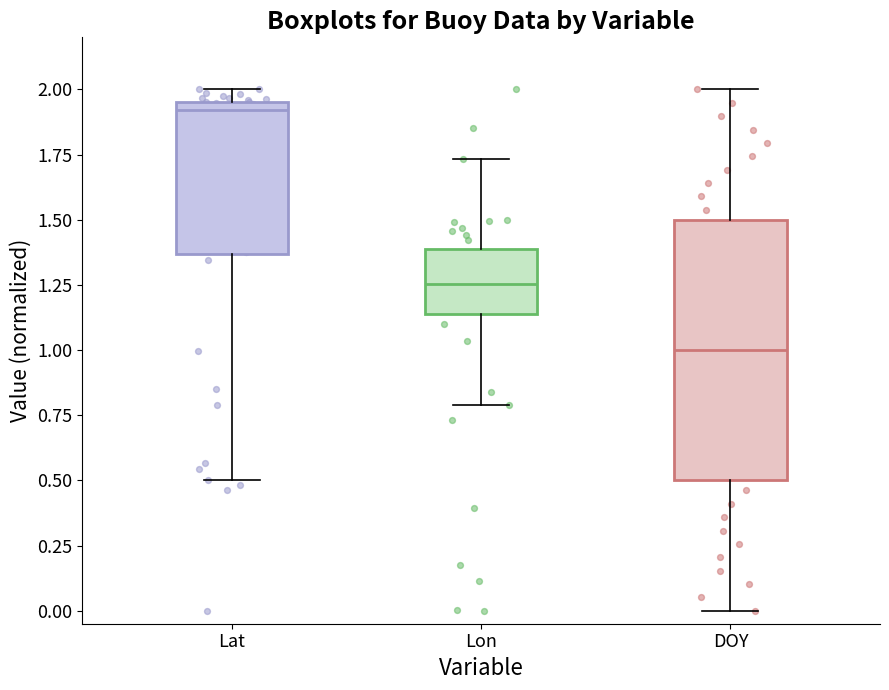

Which box's median line is the highest?

Lat